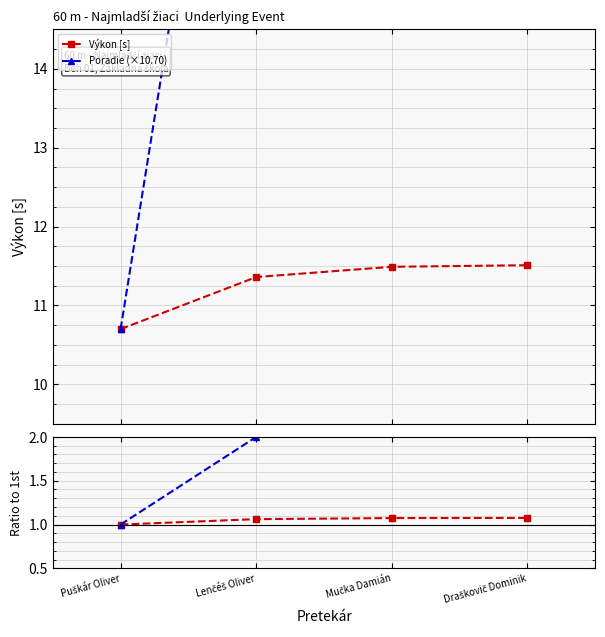

Where does the Poradie (×10.70) series first go above 32?

Mučka Damián